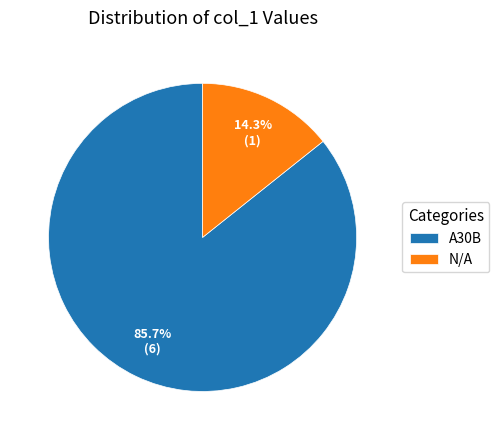

Between N/A and A30B, which is larger?

A30B